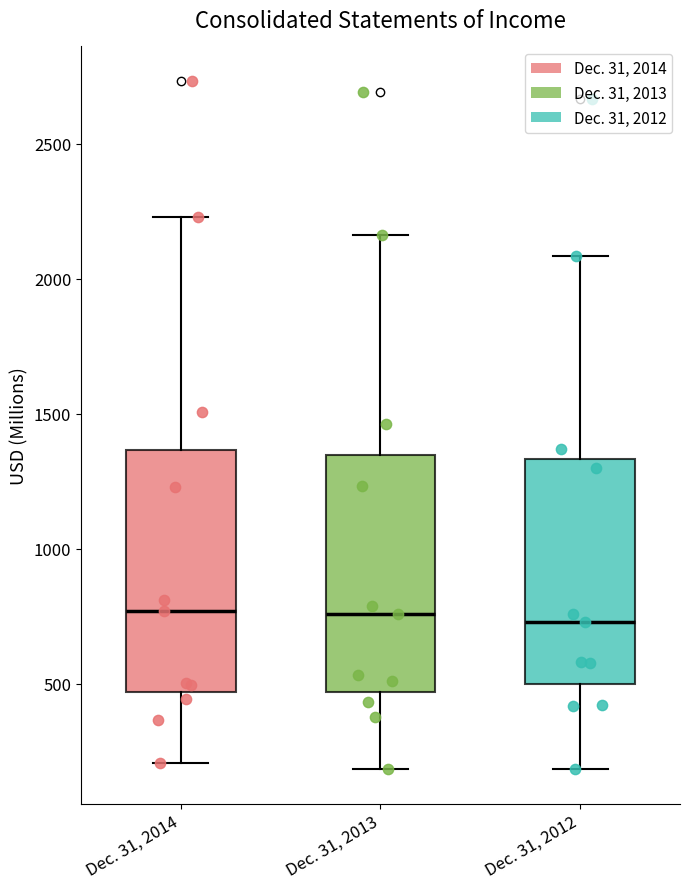

Where is the upper edge of the box for Dec. 31, 2013 on the y-axis? The values are not printed on the chart, so give them approximately, as read against the axis.

1350